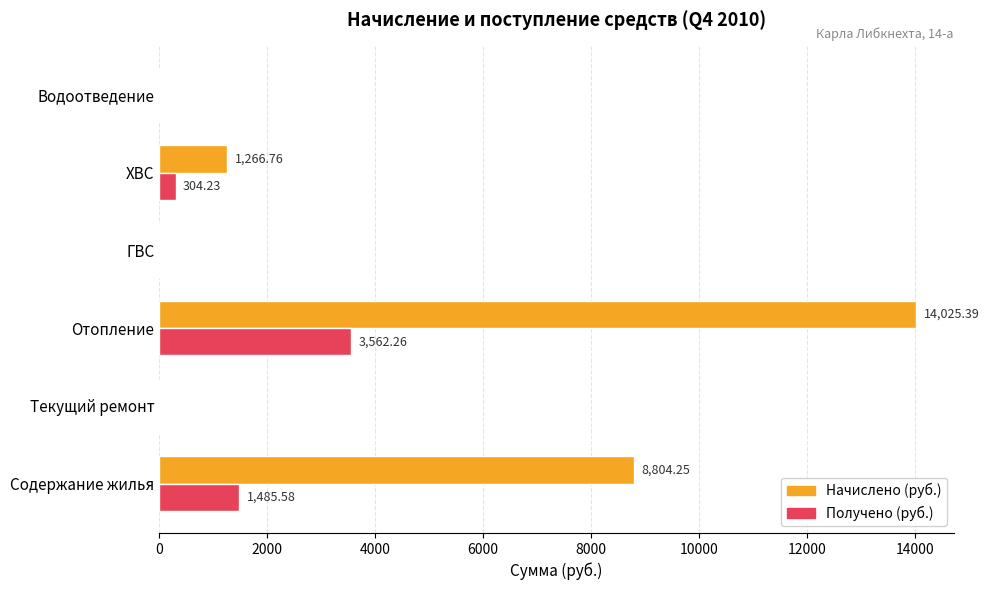

Is the value of Получено (руб.) at Водоотведение greater than the value of Начислено (руб.) at Содержание жилья?

No